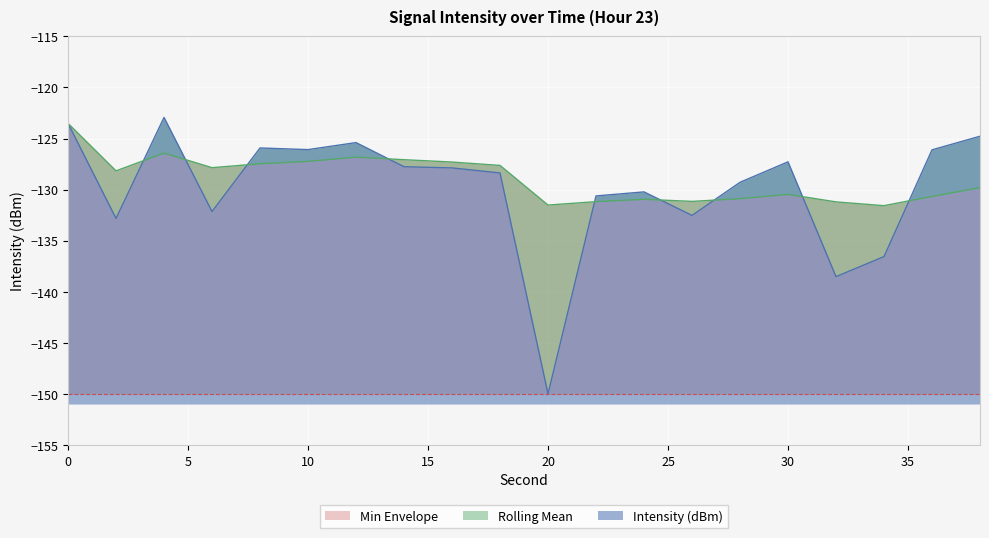

How many values in the Intensity (dBm) series are below -127?

13